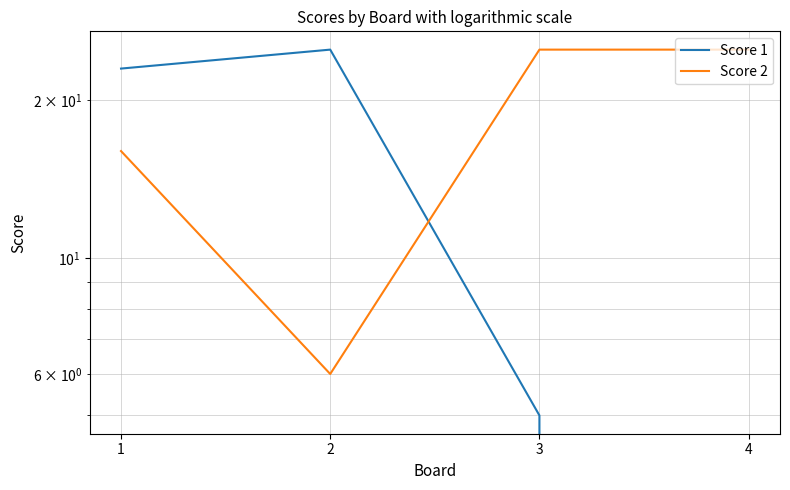

At which category does the chart reach its peak across all series?

2